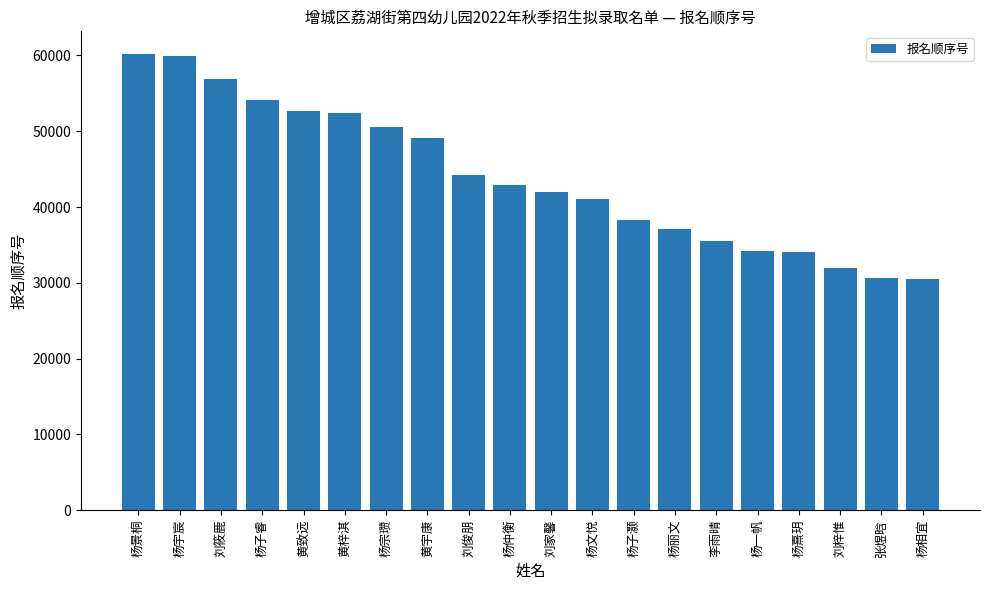

Are the bars grouped side by side (vs. stacked)?

No